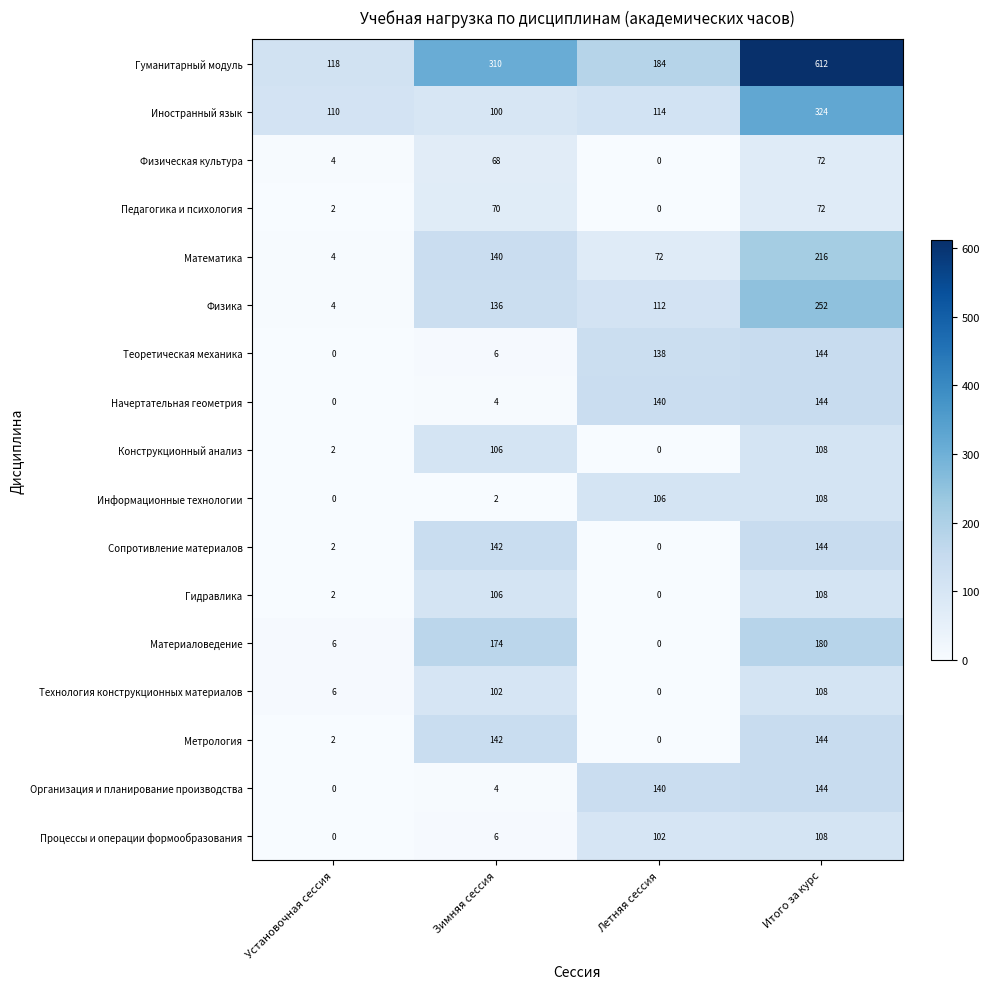

At which category is the sum across all series the highest?

Итого за курс